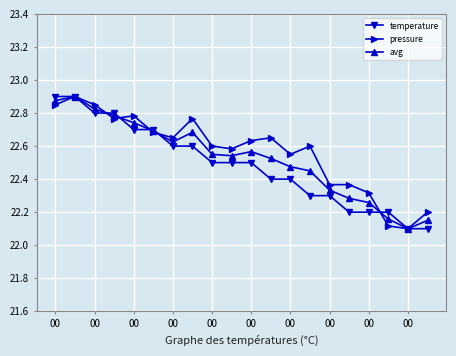

Rank the series by their average value, from lowest to highest.

temperature, avg, pressure